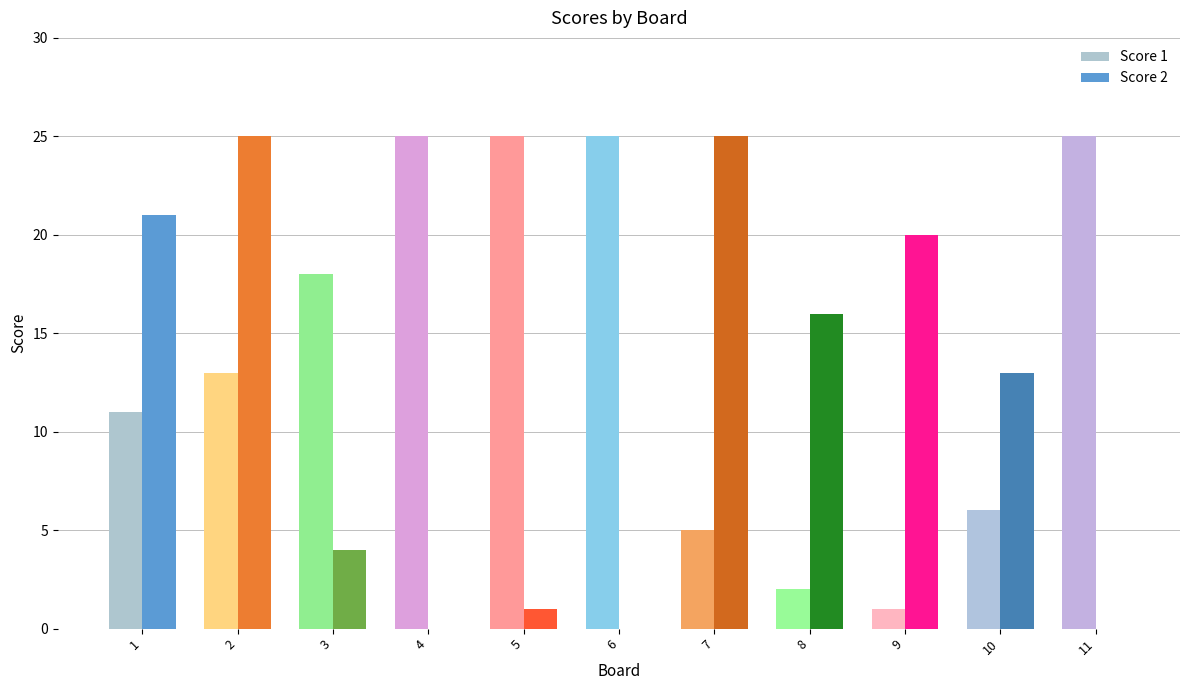

Between 7 and 10, which series saw the biggest shift?

Score 2